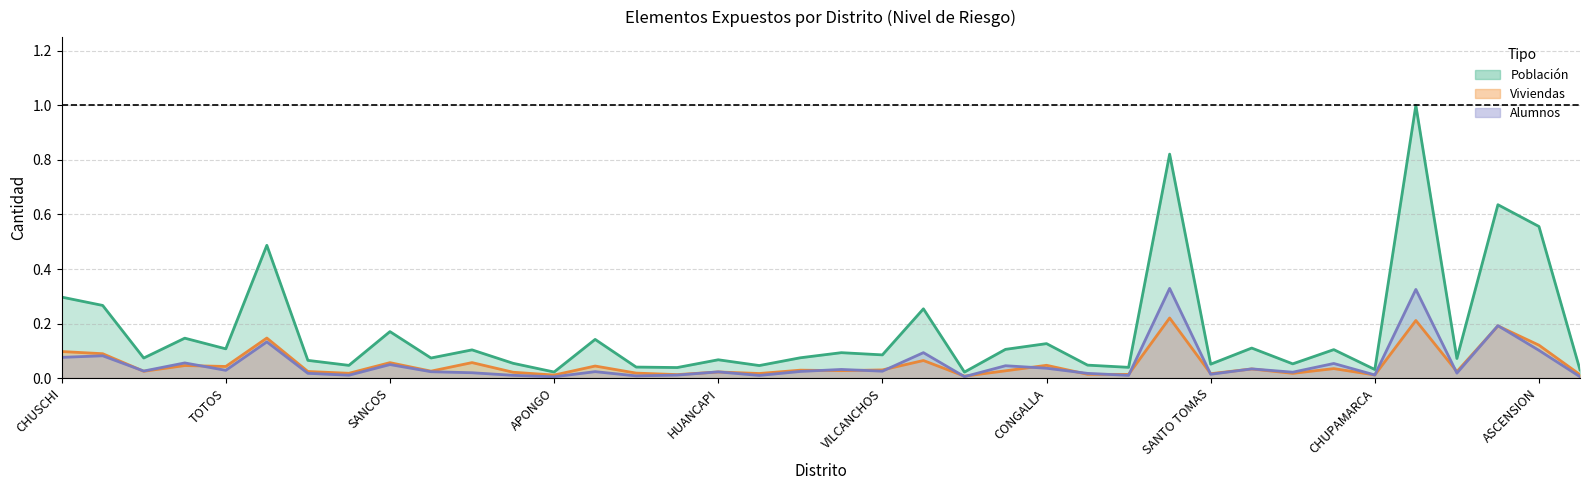

In Población (line), how many points are lower than both neighbors (excluding endpoints)?

14